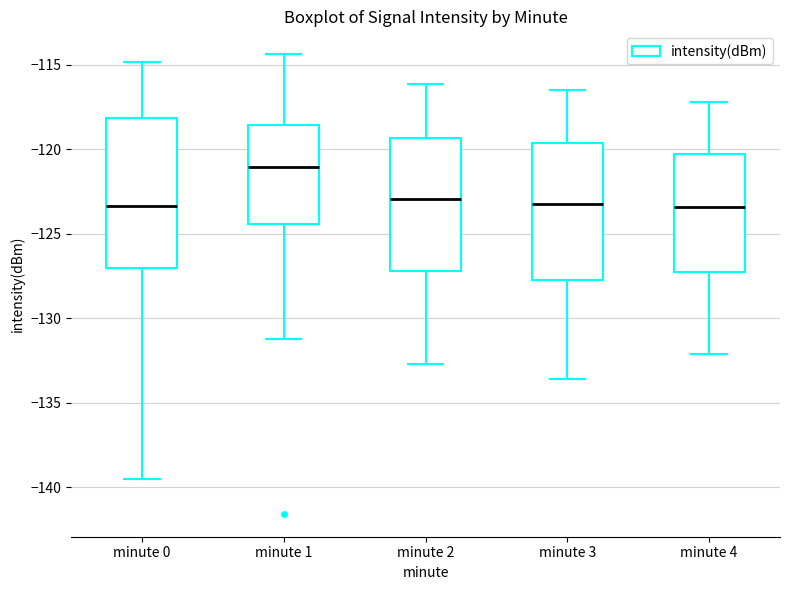

Comparing the boxes themselves (not the whiskers), which one is the tallest?

minute 0